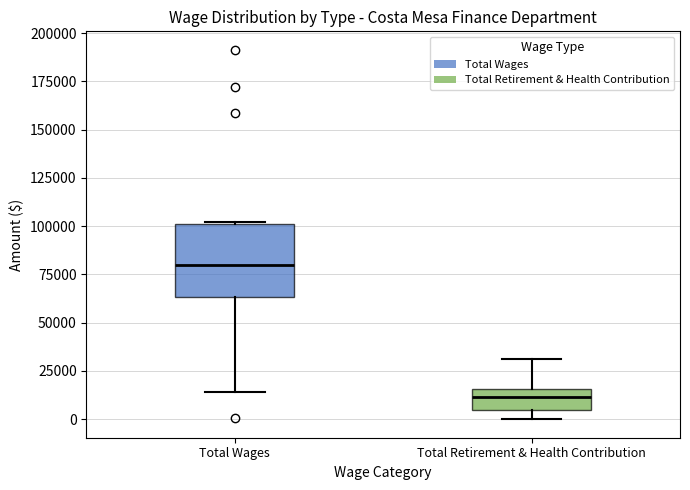

Where does the upper whisker of the box for Total Retirement & Health Contribution end on the y-axis? The values are not printed on the chart, so give them approximately, as read against the axis.

30000